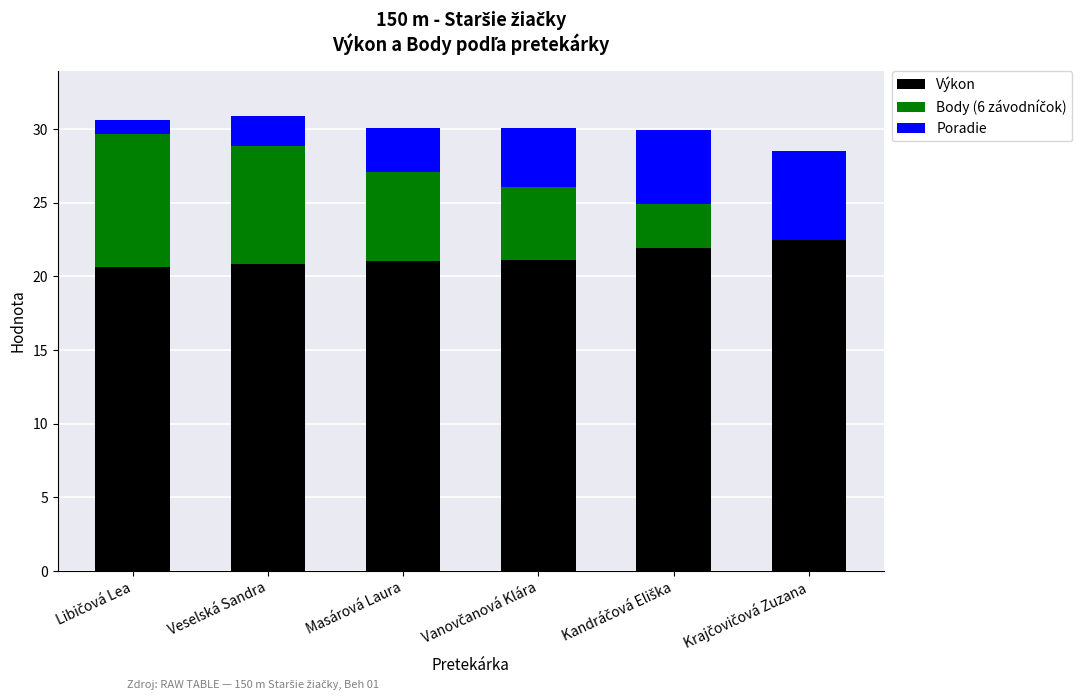

What is the highest value of the Výkon series?

22.5